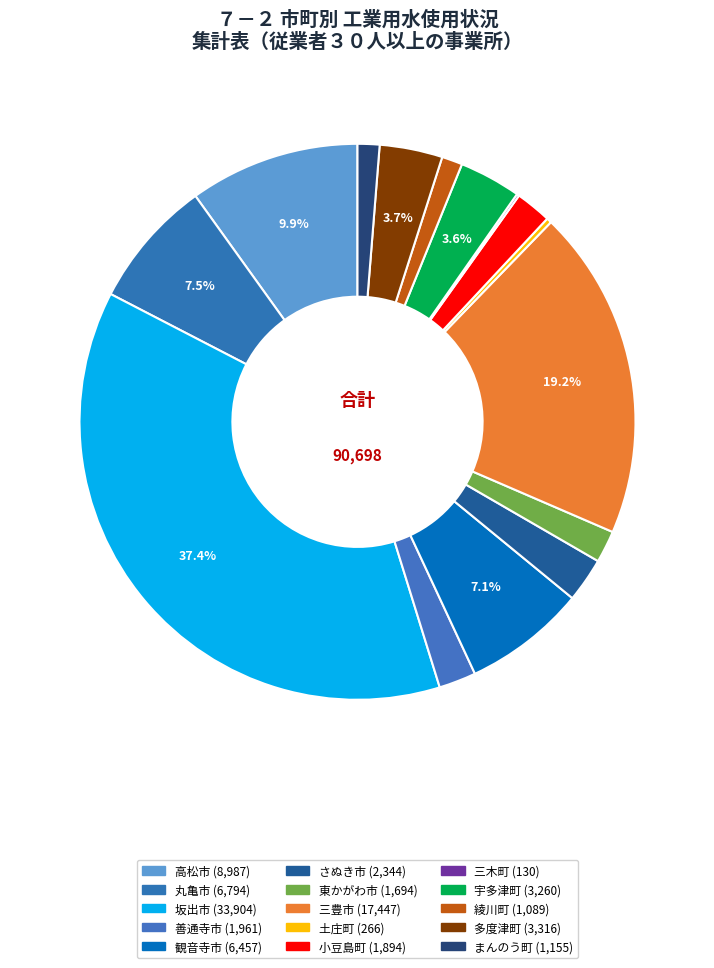

The 三豊市 slice represents 19% of the pie. True or false?

True